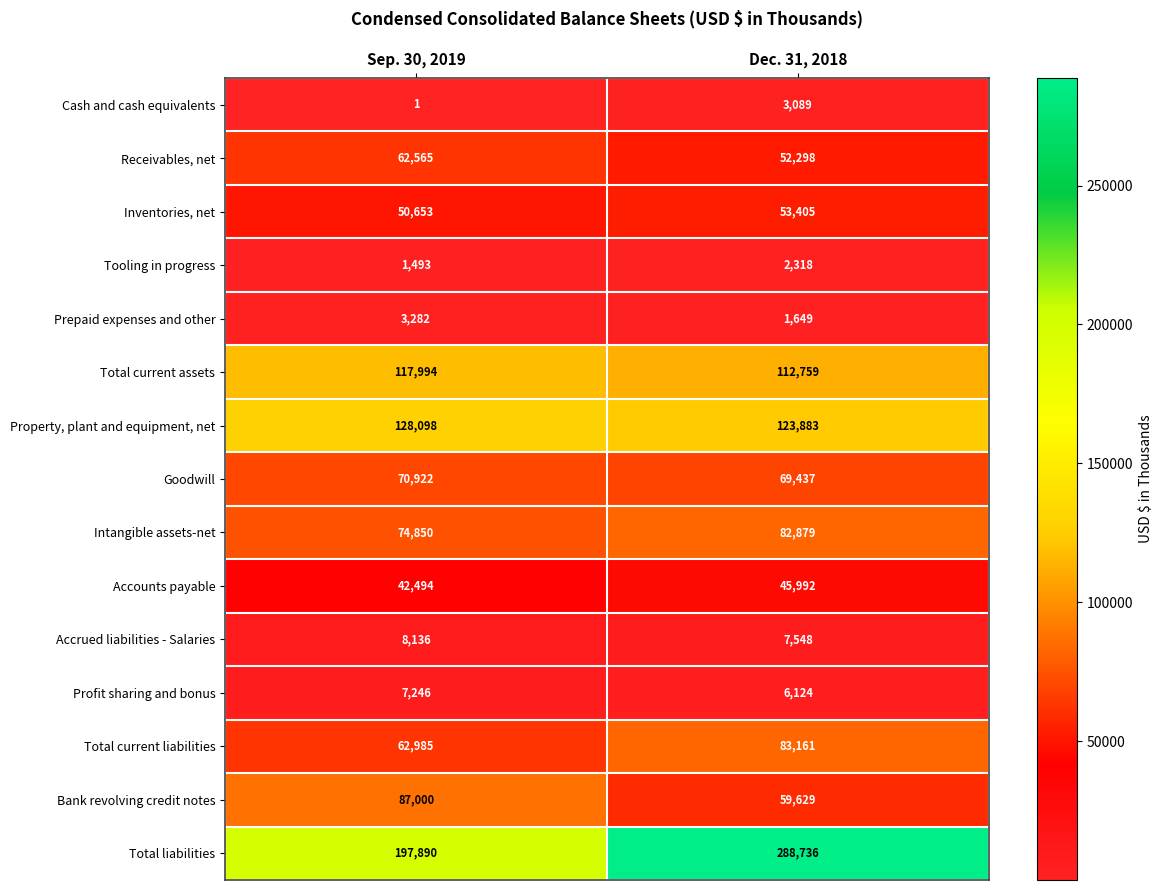

Read the Total current liabilities value at Sep. 30, 2019, to the nearest 50.

63000